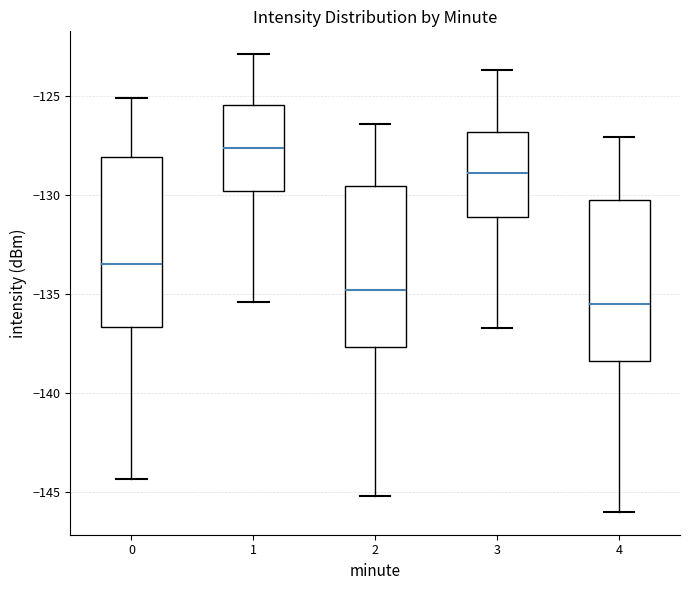

Reading left to right, transcribe this box plot: for each box, give where its median line is, the range the box spans, and where its two whiskers end, as read against the y-axis. The values are not printed on the chart, so give them approximately, as read against the axis.

0: median -133.5, box -136.5 to -128.0, whiskers -144.5 to -125.0
1: median -127.5, box -130.0 to -125.5, whiskers -135.5 to -123.0
2: median -135.0, box -137.5 to -129.5, whiskers -145.0 to -126.5
3: median -129.0, box -131.0 to -127.0, whiskers -136.5 to -123.5
4: median -135.5, box -138.5 to -130.0, whiskers -146.0 to -127.0